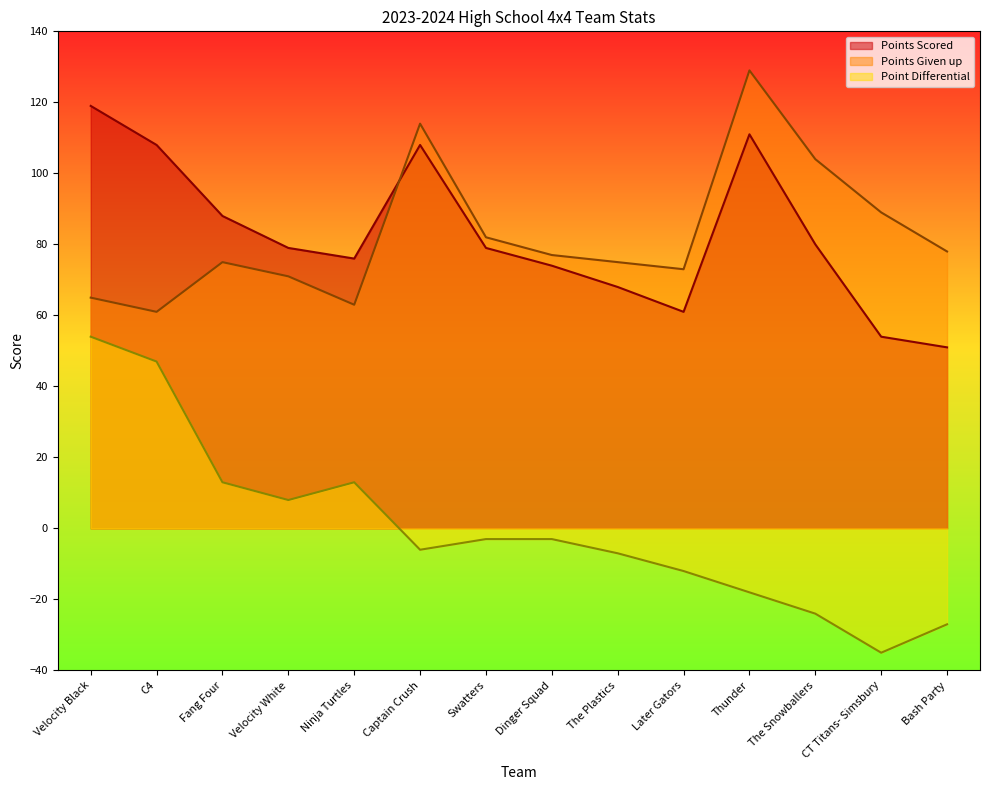

What is the sum of the Point Differential values at Ninja Turtles and CT Titans- Simsbury?

-22